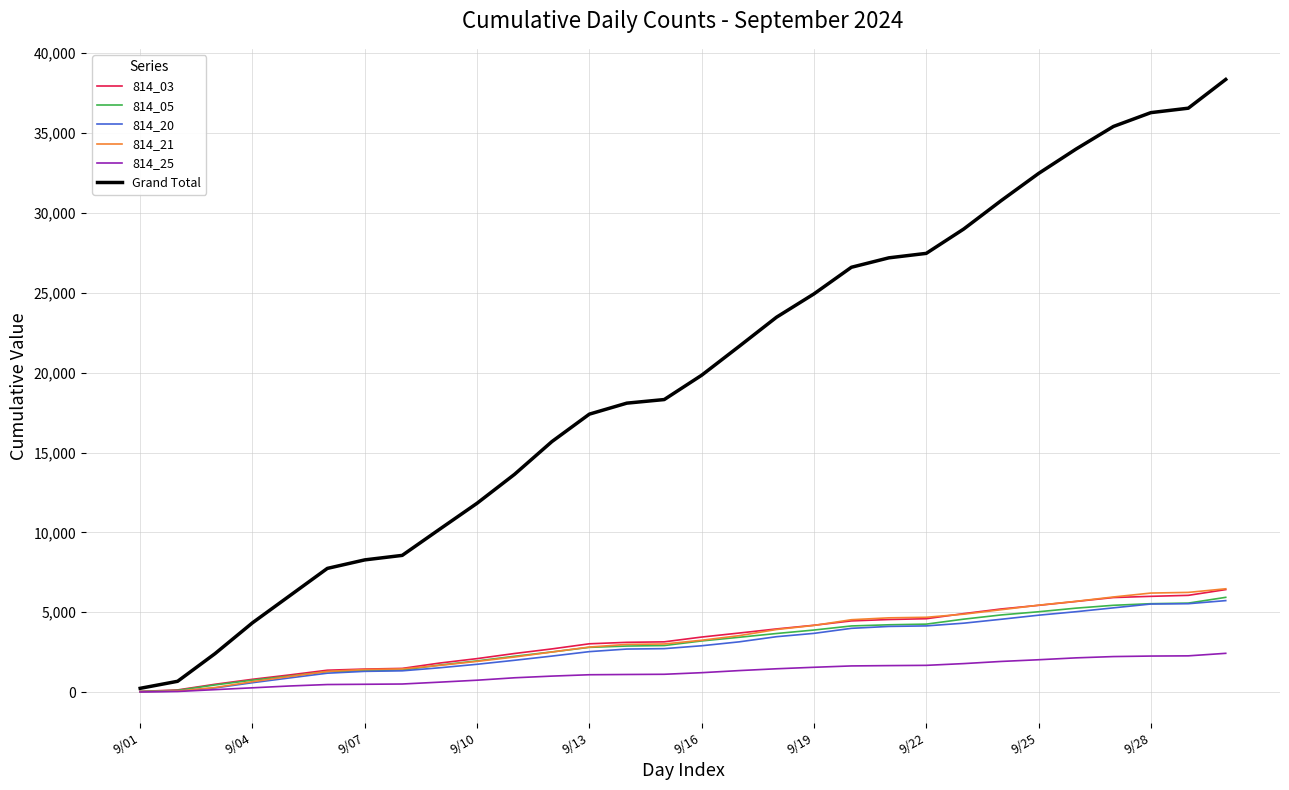

Which series has the largest total across all categories?

Grand Total